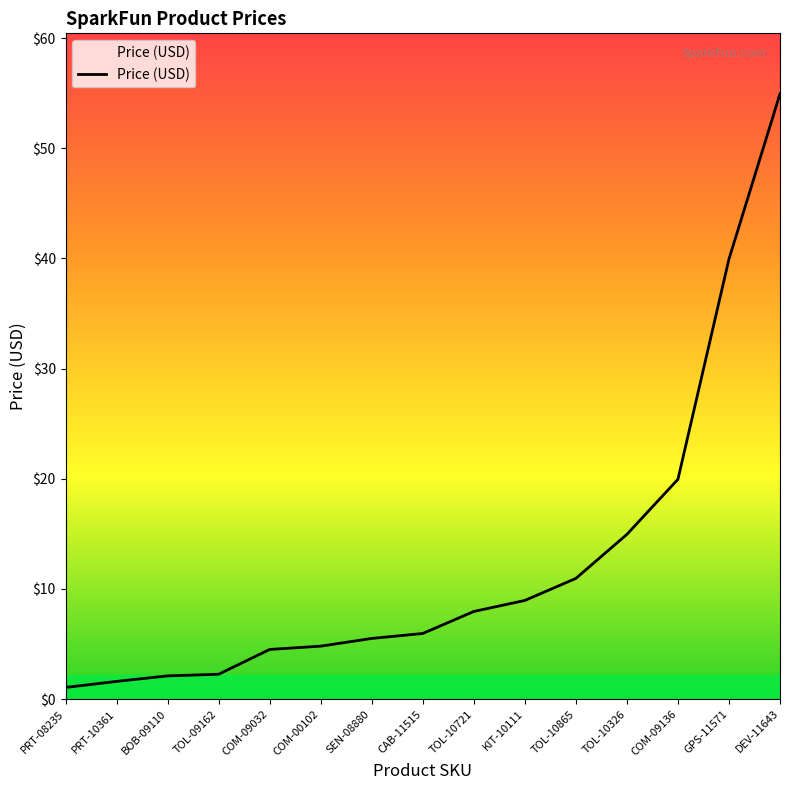

Is it true that the value at PRT-10361 is 1.6?

True